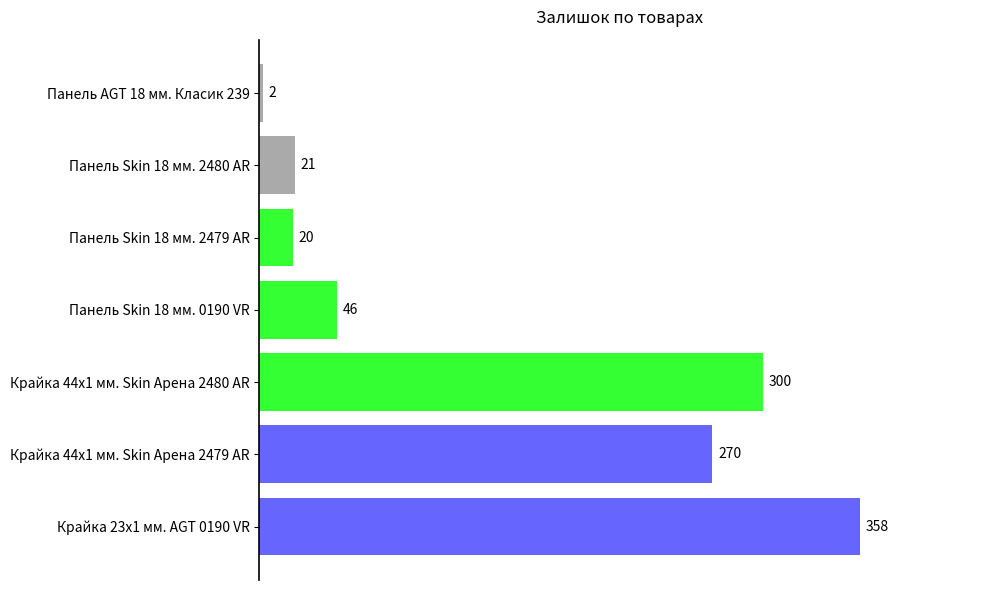

At which category does the chart reach its minimum across all series?

Панель AGT 18 мм. Класик 239